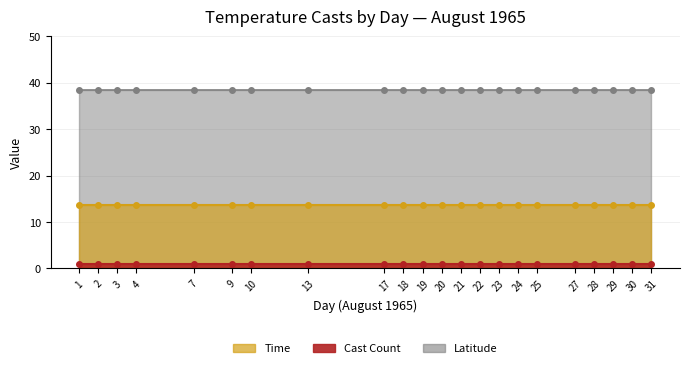

True or false: Time and Cast Count intersect in this chart.

False